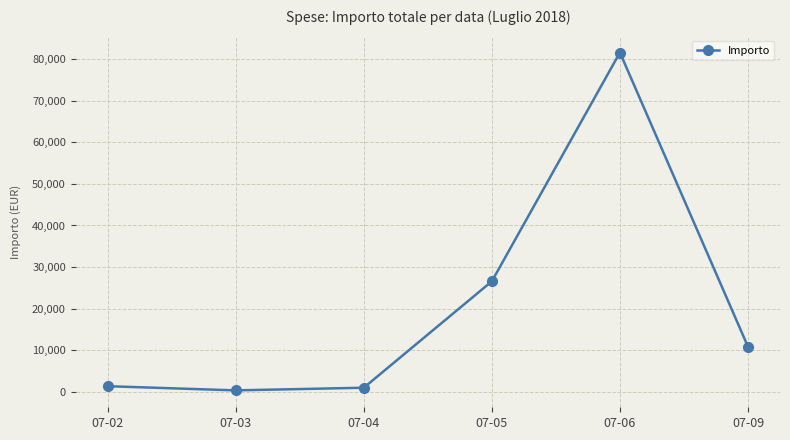

What is the change in value from 07-05 to 07-09?

-15752.2